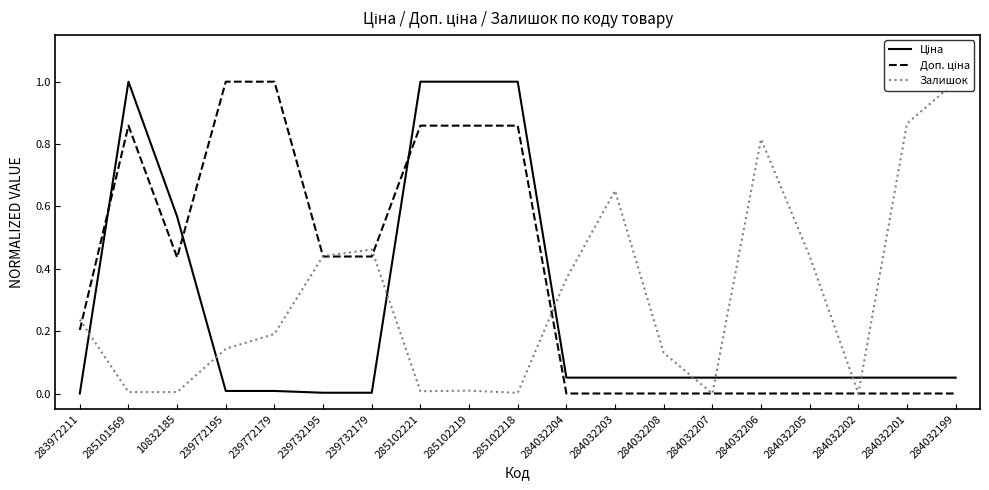

The value of Залишок at 284032203 is 1.1. True or false?

False